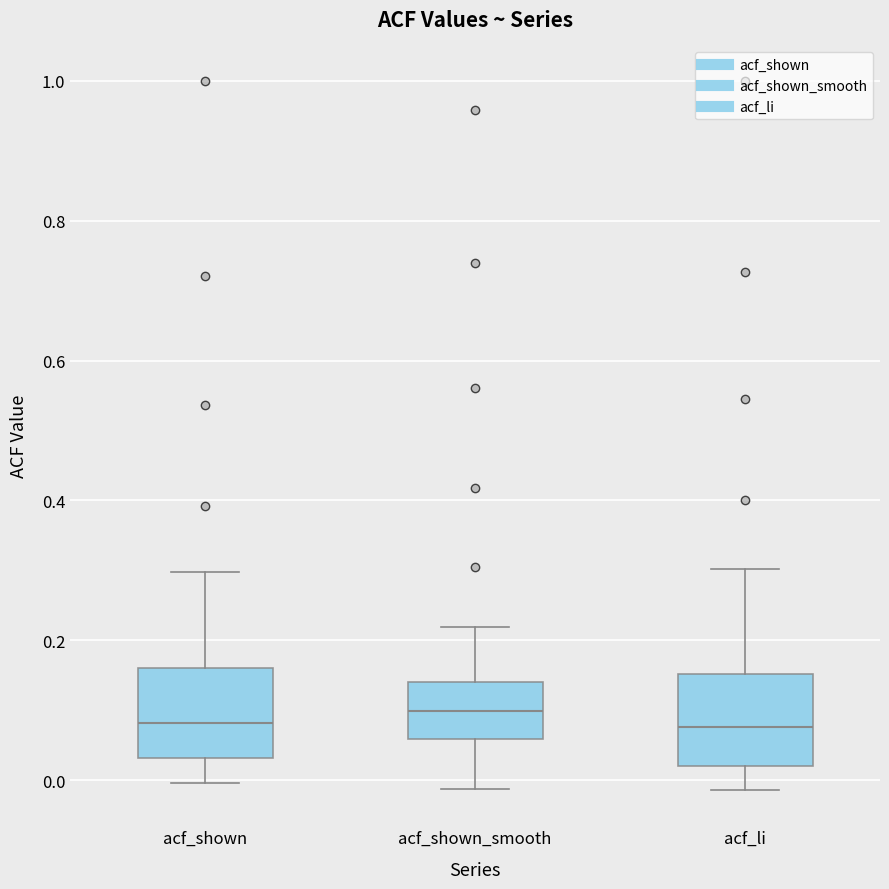

Where is the lower edge of the box for acf_shown on the y-axis? The values are not printed on the chart, so give them approximately, as read against the axis.

0.04